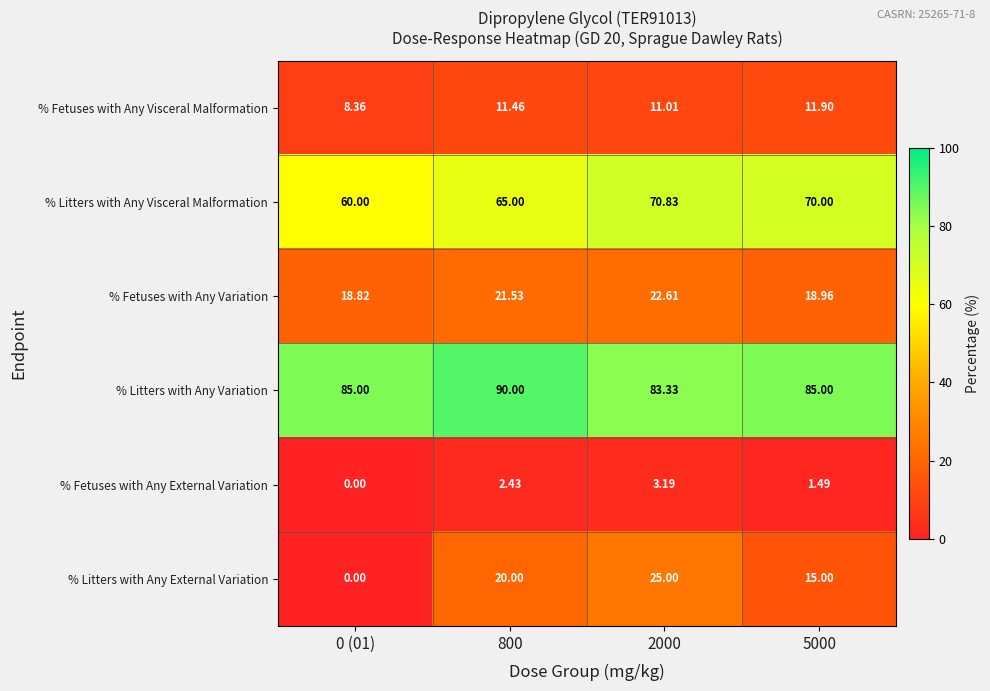

List the series in order of their peak value, lowest first.

% Fetuses with Any External Variation, % Fetuses with Any Visceral Malformation, % Fetuses with Any Variation, % Litters with Any External Variation, % Litters with Any Visceral Malformation, % Litters with Any Variation